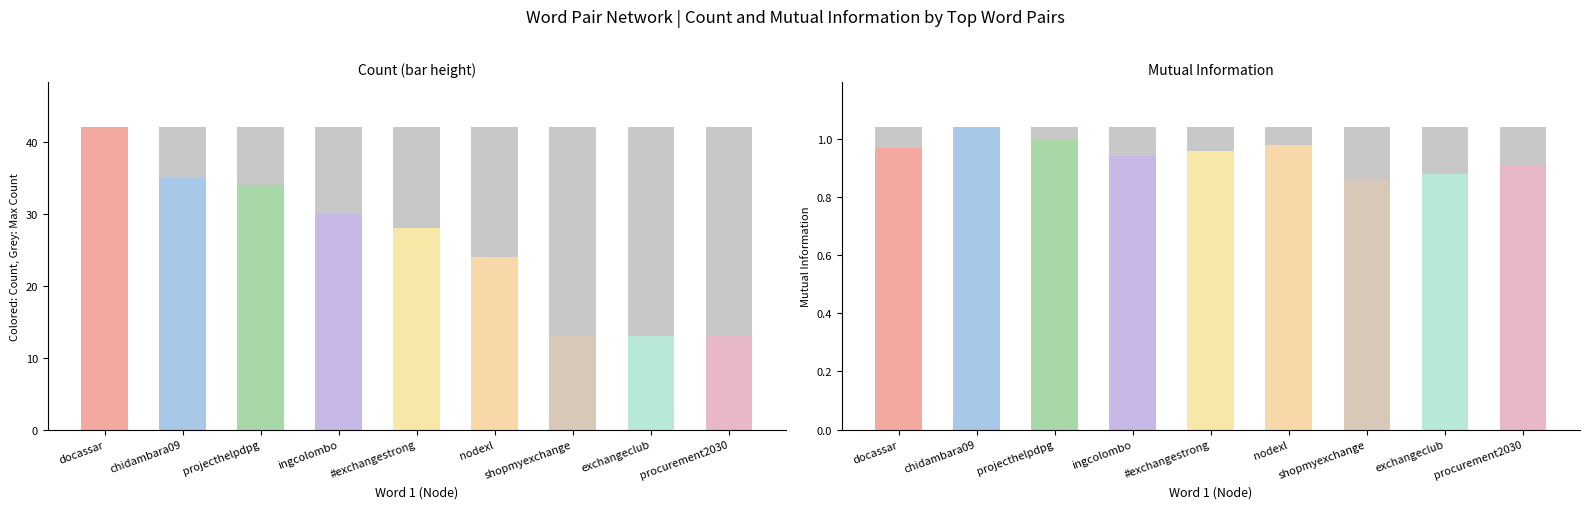

Between nodexl and procurement2030, which is larger?

nodexl